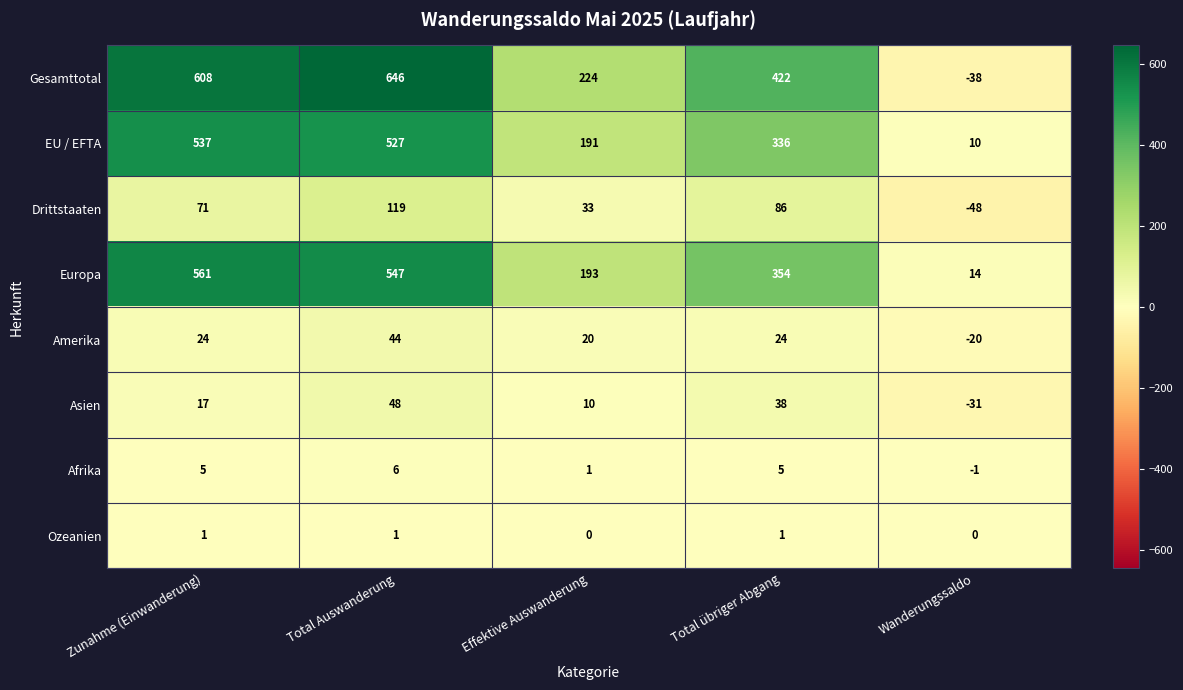

Which series has the largest total across all categories?

Gesamttotal